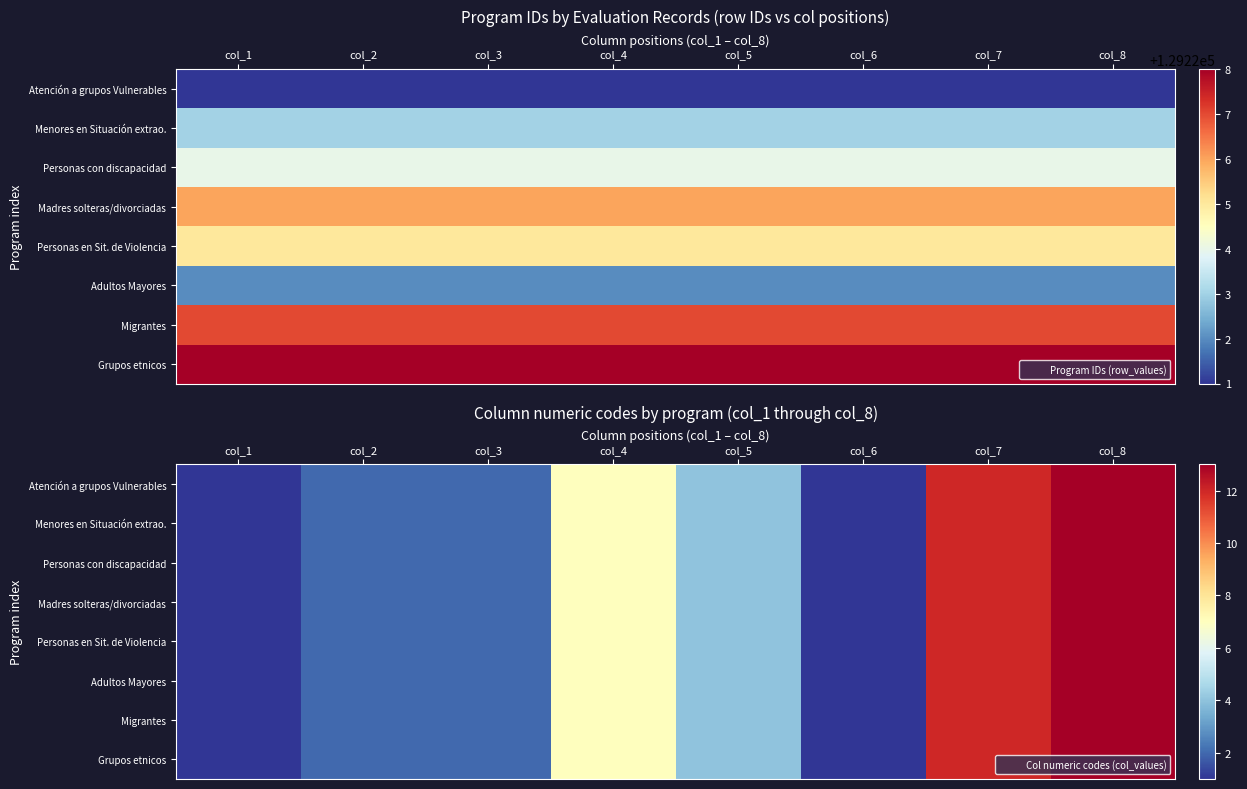

At which label does Personas con discapacidad reach its peak?

col_8